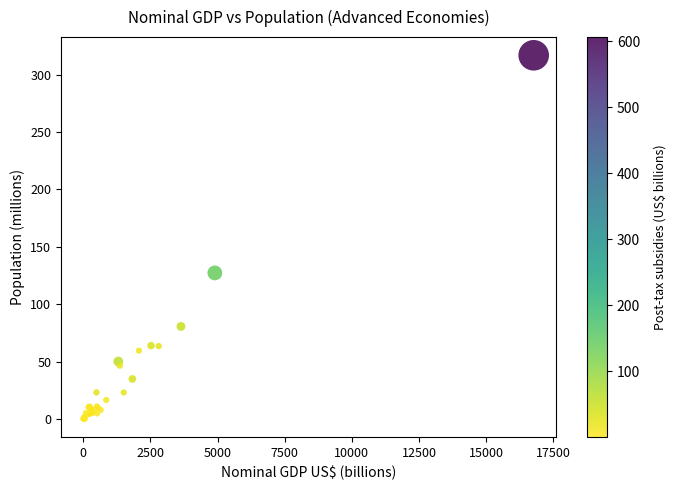

What Y value in the scatter plot is closest to 158?

127.3